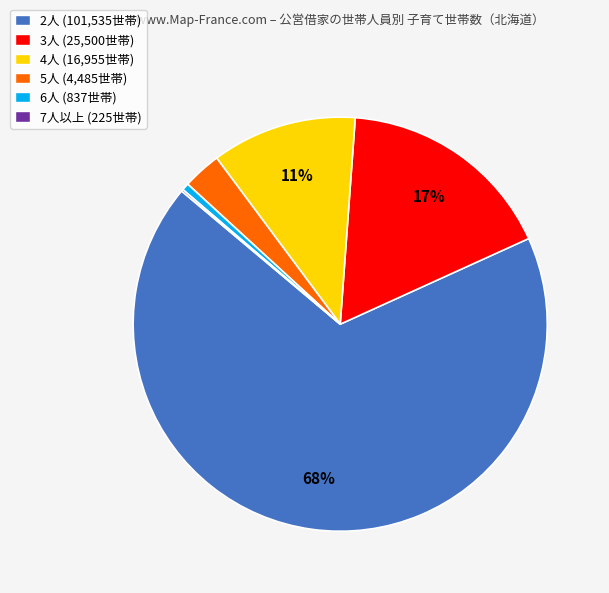

Combined, do 5人 (4,485世帯) and 4人 (16,955世帯) account for over 50%?

No